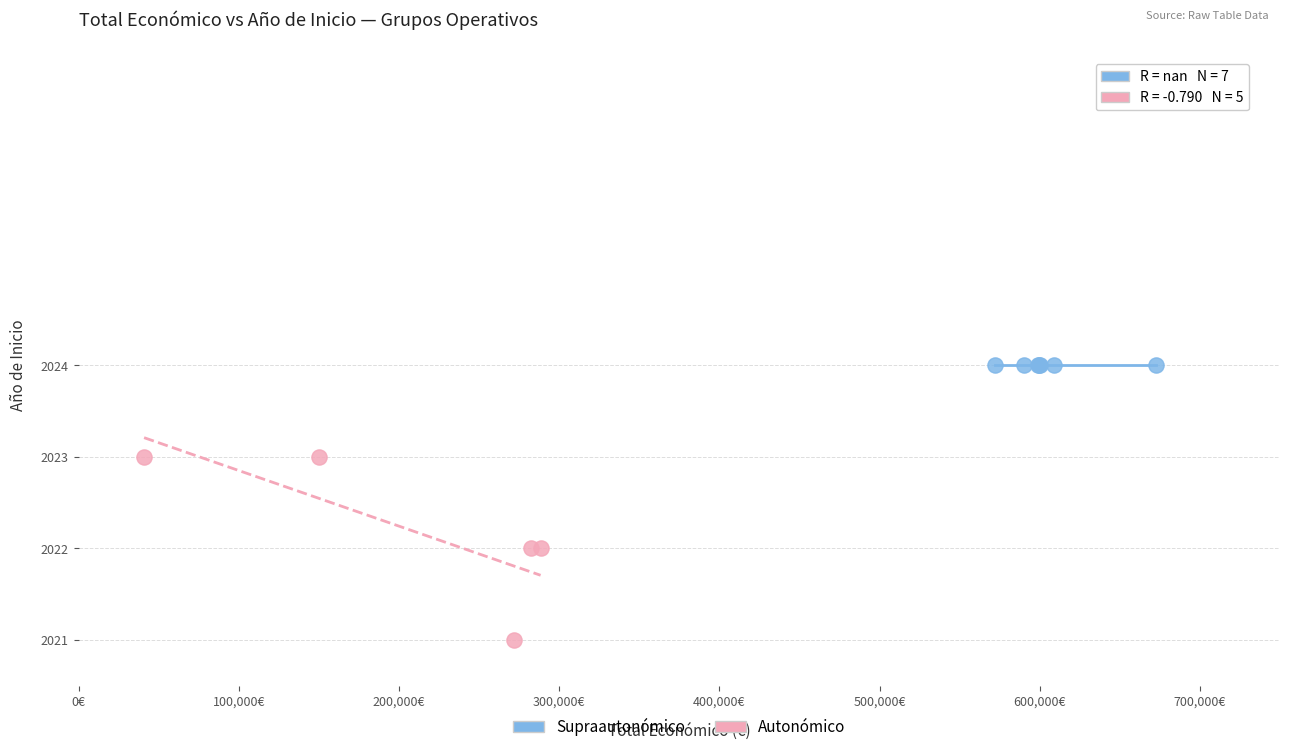

Which series contains the highest Y value?

Supraautonómico